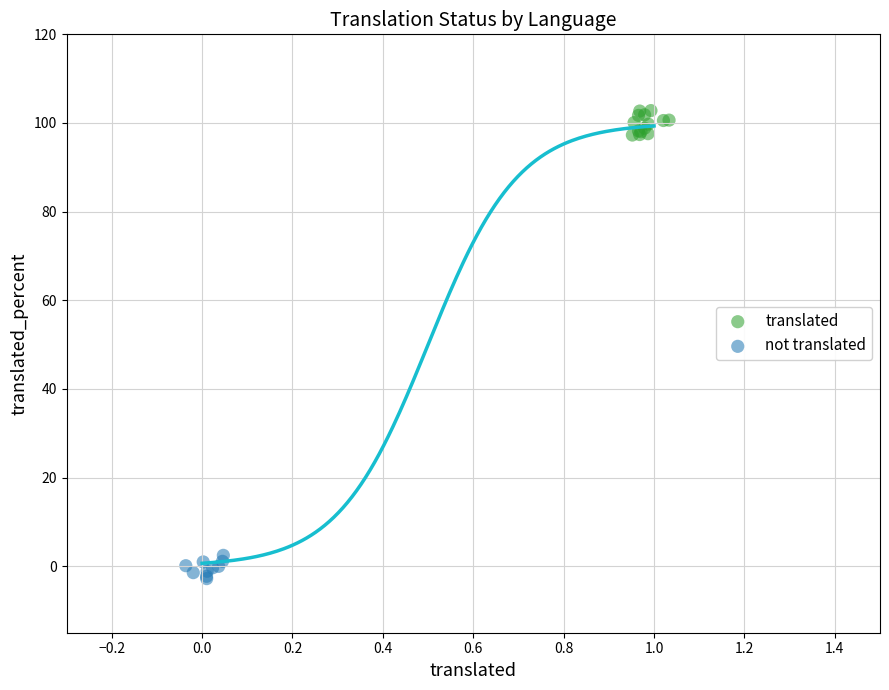

Which series contains the lowest Y value?

not translated